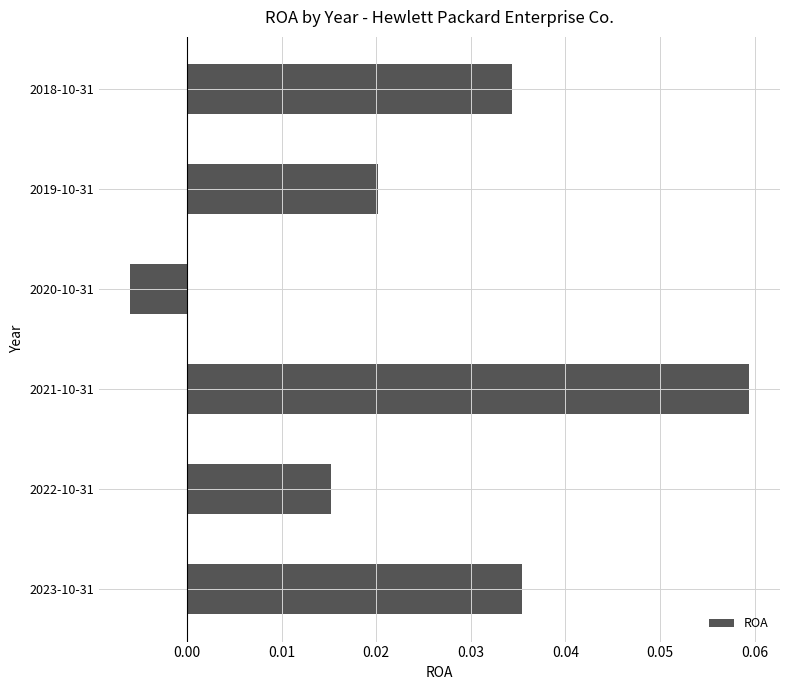

What is the sum of all values?

0.2